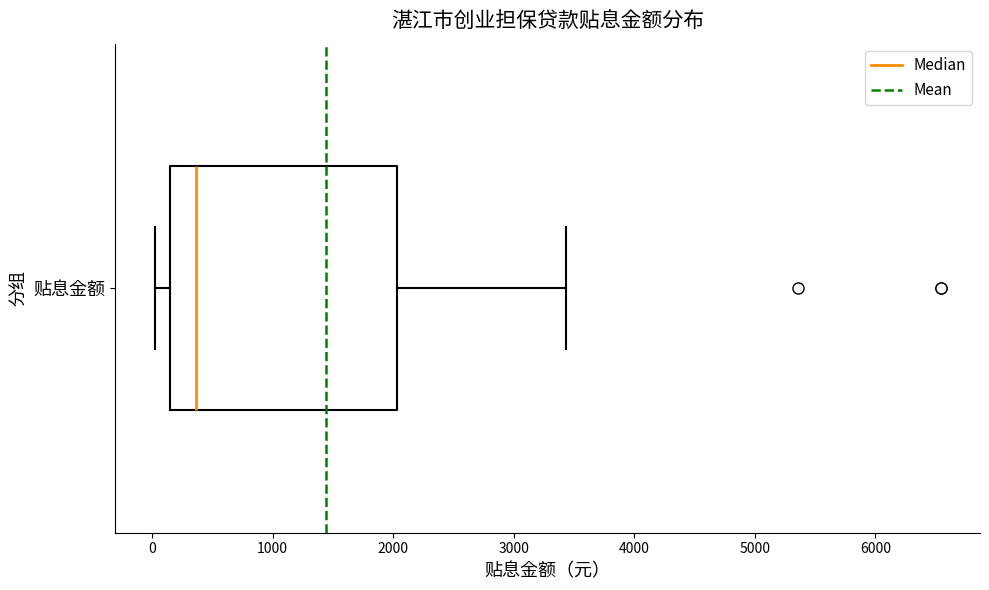

Transcribe this box plot: give where the median line is, the range the box spans, and where the two whiskers end, as read against the x-axis. The values are not printed on the chart, so give them approximately, as read against the axis.

median 400, box 100 to 2000, whiskers 0 to 3400